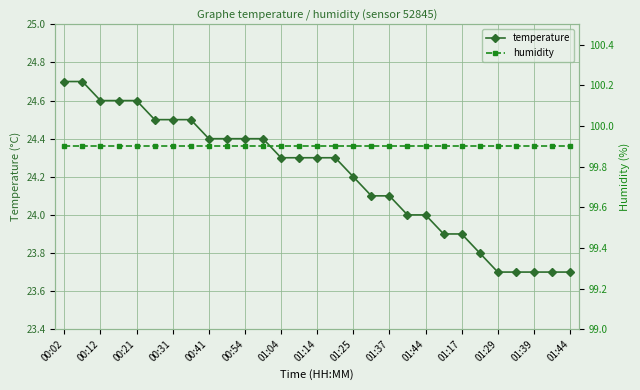

Rank the series by their average value, from highest to lowest.

humidity, temperature